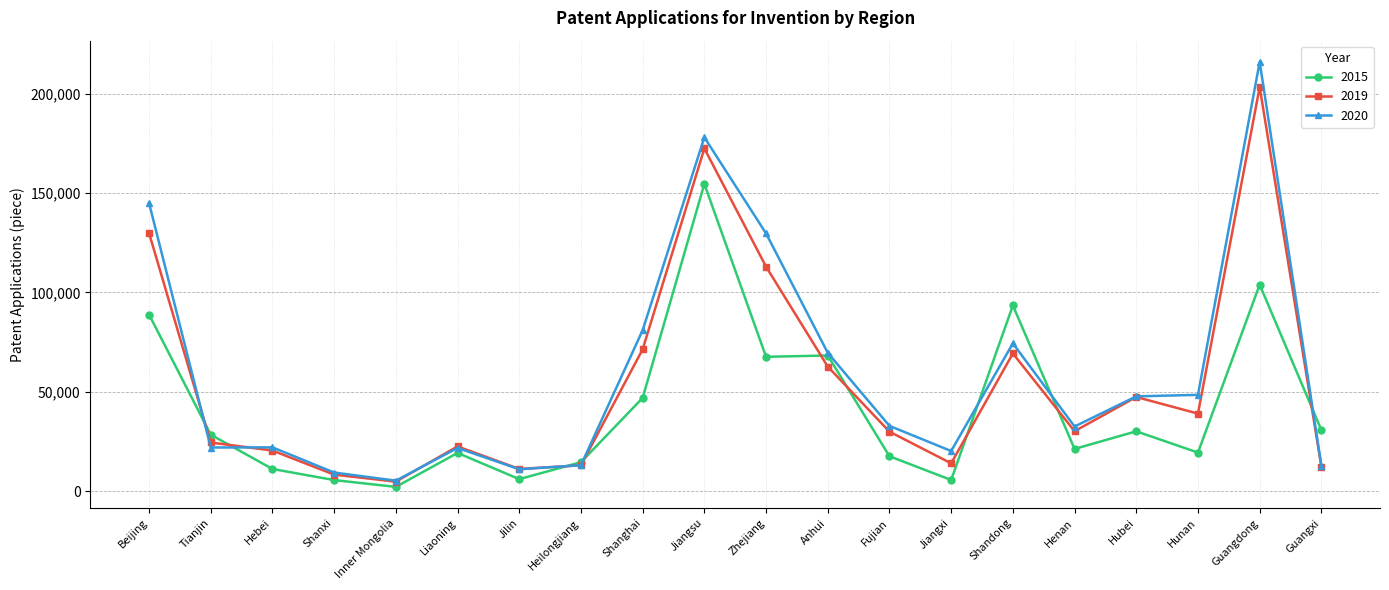

What value does the 2020 series have at Beijing, to the nearest 10?

145040